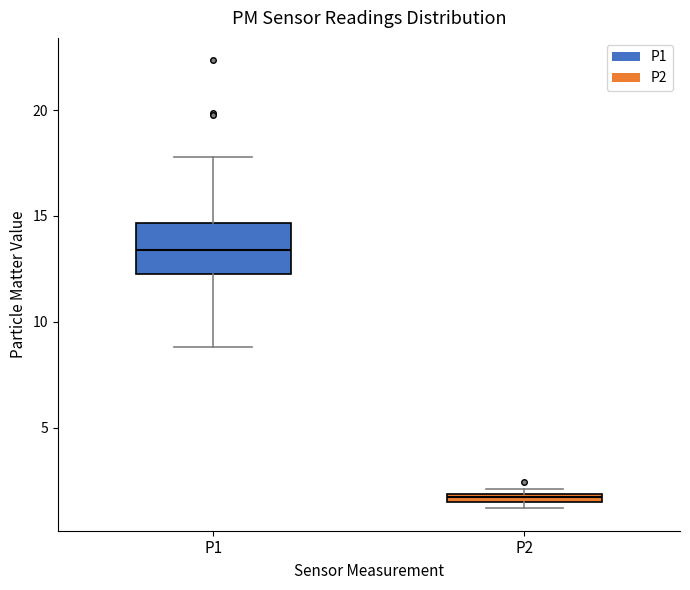

Which box has the lowest median line?

P2